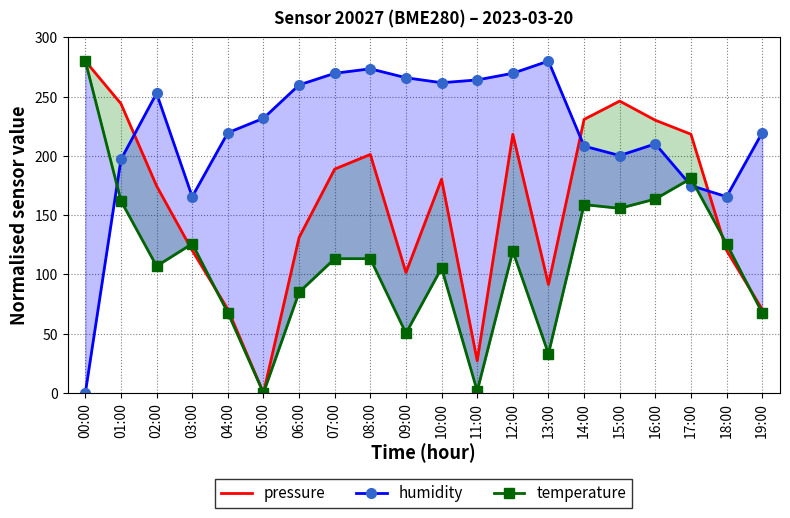

How many values in the temperature series are below 113?

9